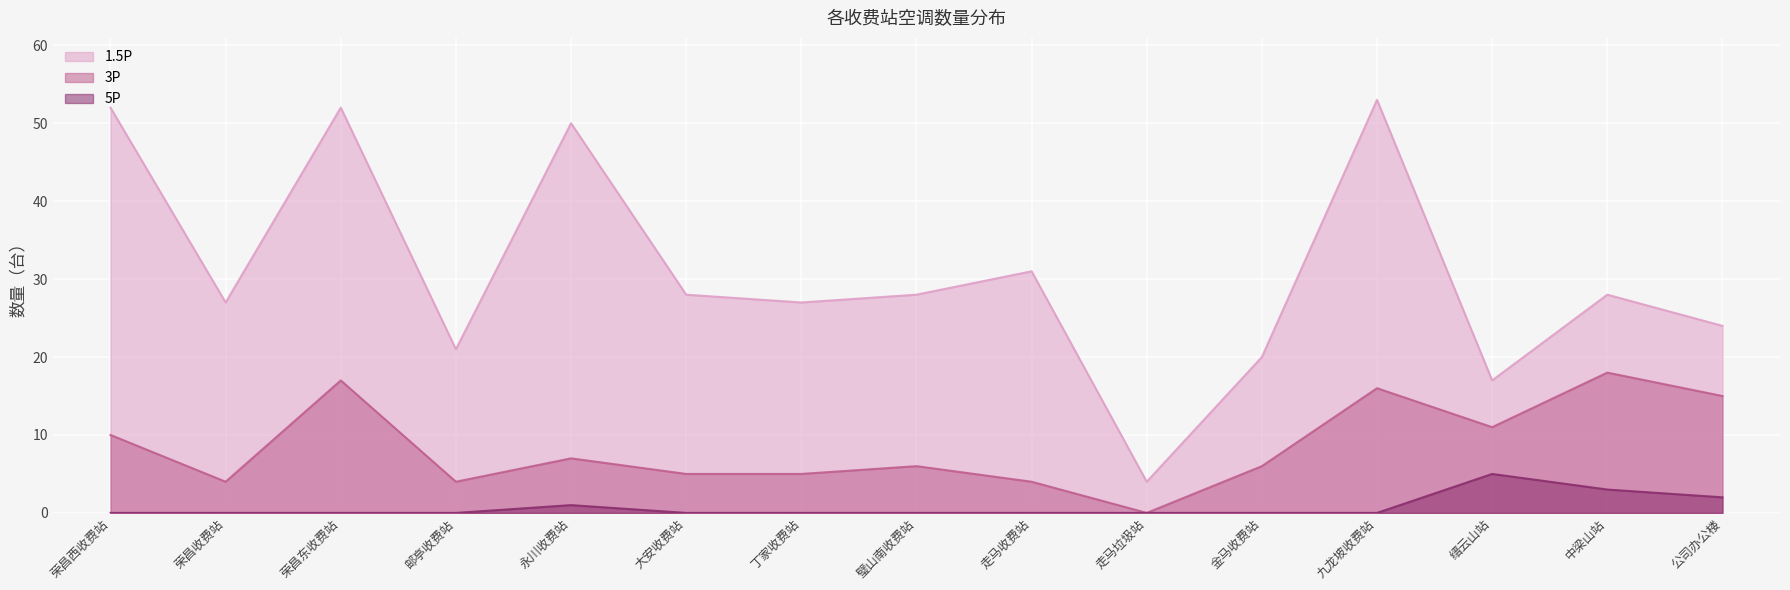

List the series in order of their peak value, lowest first.

5P, 3P, 1.5P